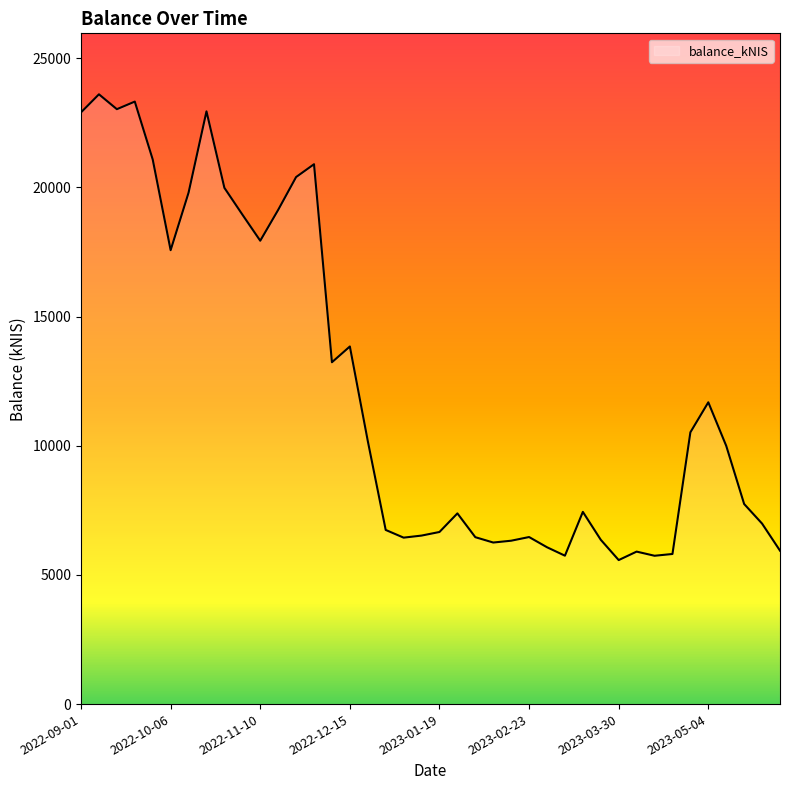

How many series are shown in this chart?

1